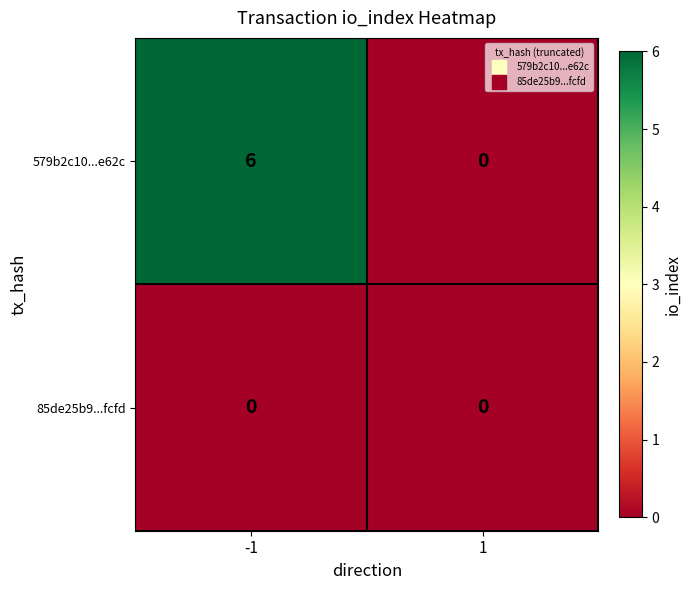

The 579b2c10...e62c series shows 0 at 1. True or false?

True